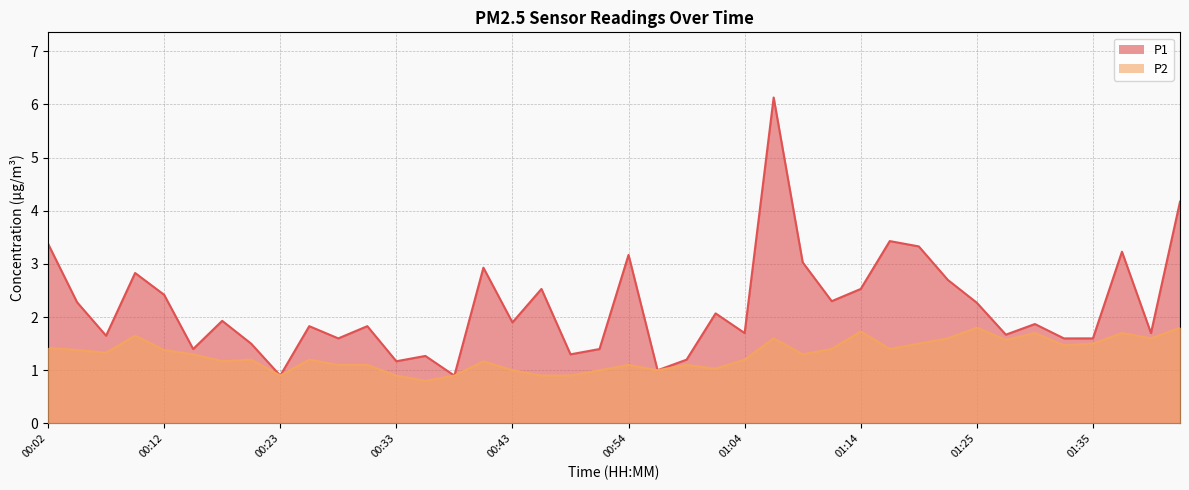

What is the smallest value displayed?

0.8